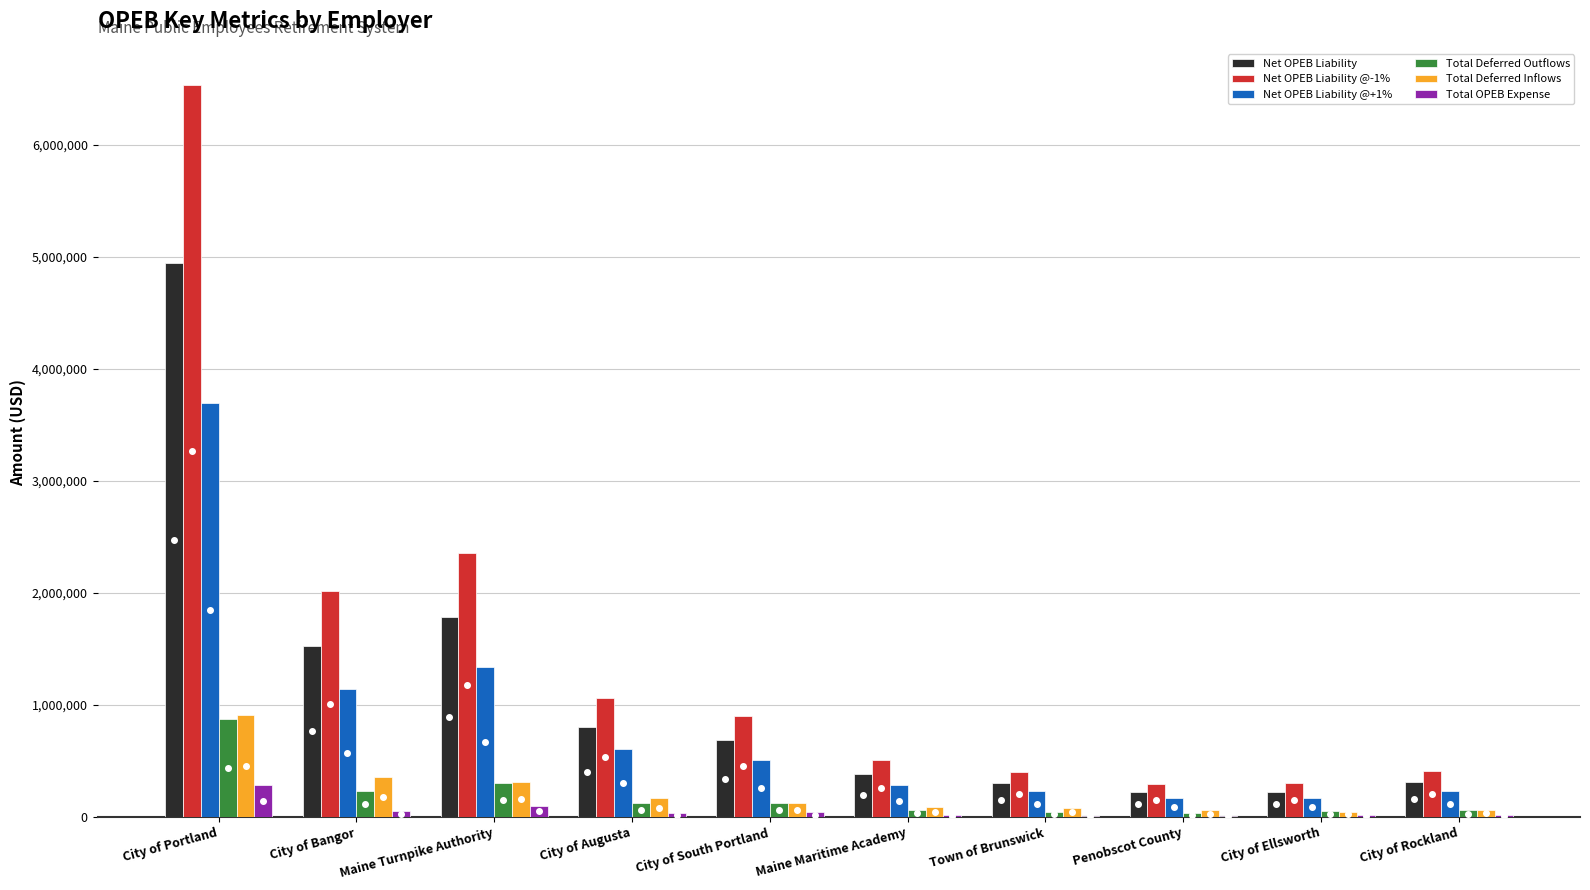

How many groups of bars are there?

10